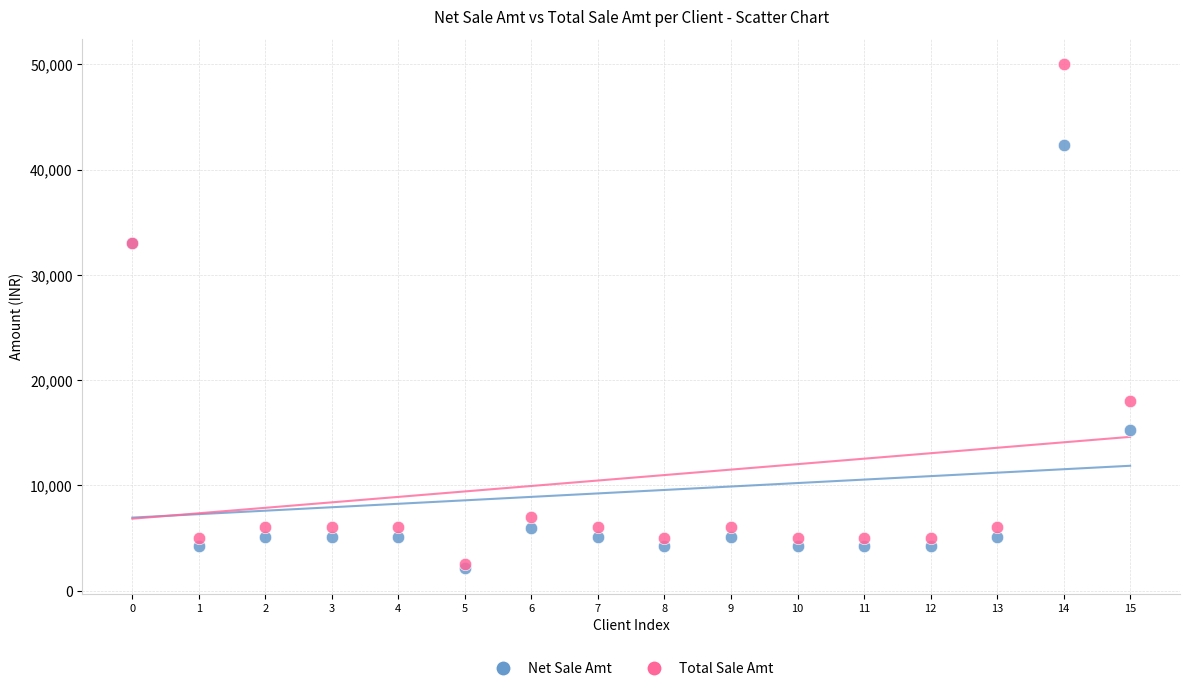

What are all the series names shown in the legend?

Net Sale Amt, Total Sale Amt